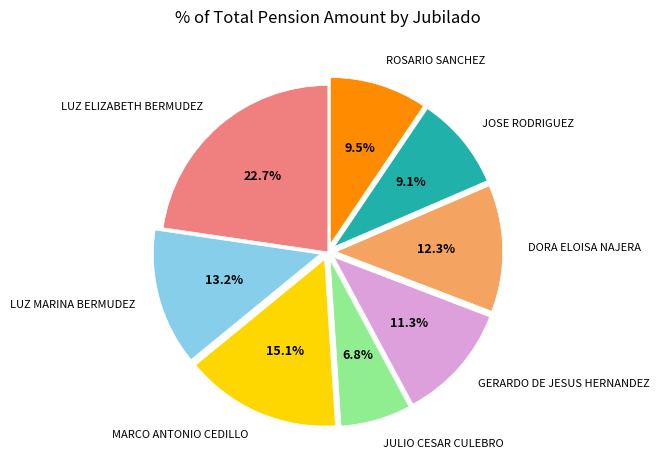

Which category has the biggest portion of the pie?

LUZ ELIZABETH BERMUDEZ